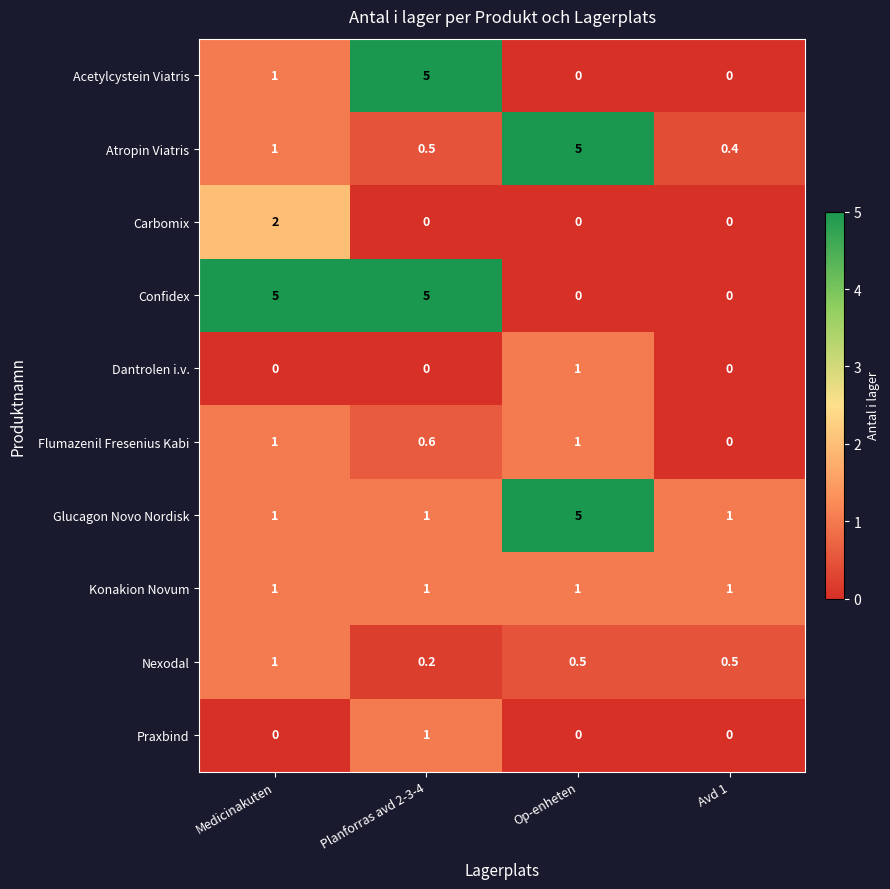

How many values in the Confidex series are below 5?

2